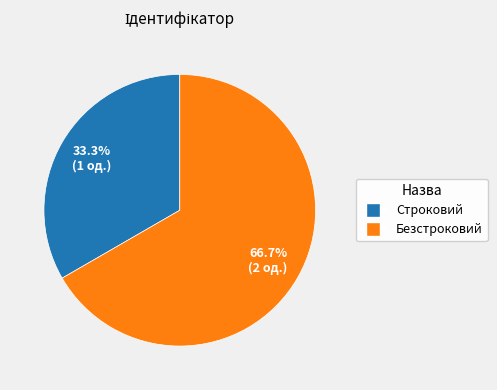

What is the majority slice?

Безстроковий